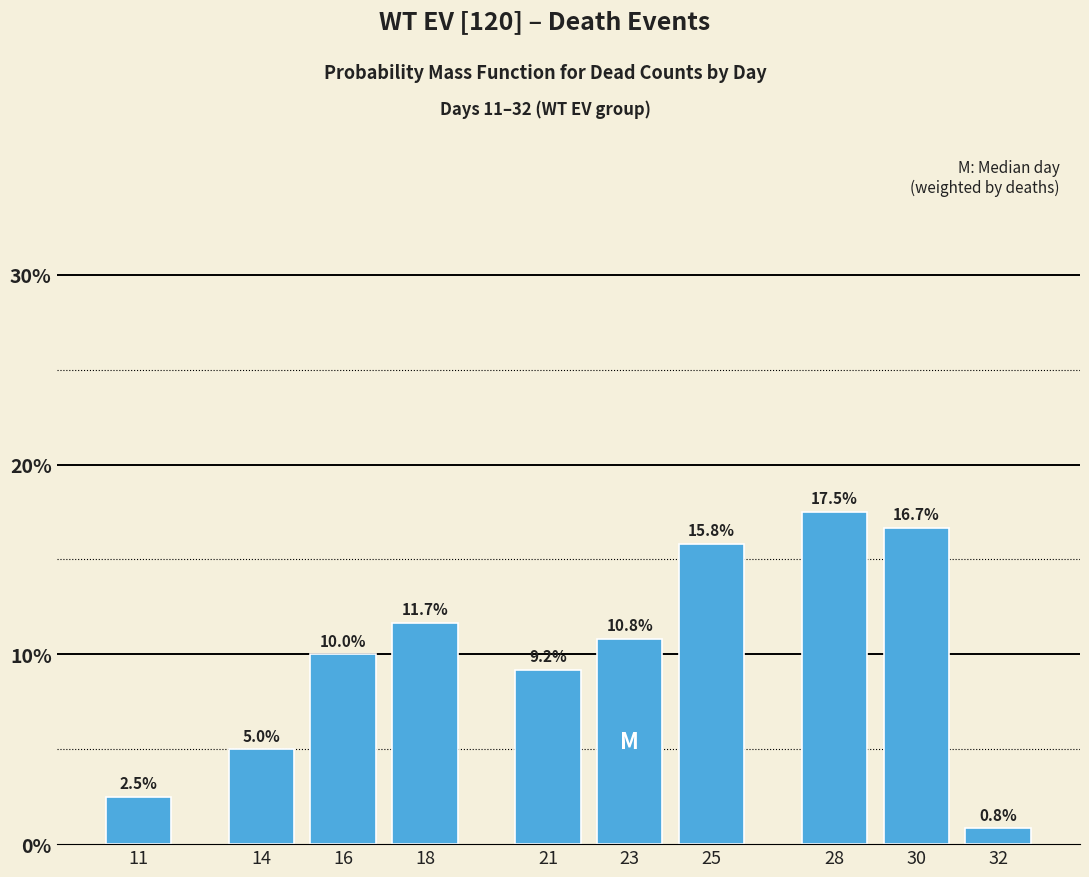

Reading left to right, transcribe all the data shown in this chart.

2.5	5.0	10.0	11.7	9.2	10.8	15.8	17.5	16.7	0.8